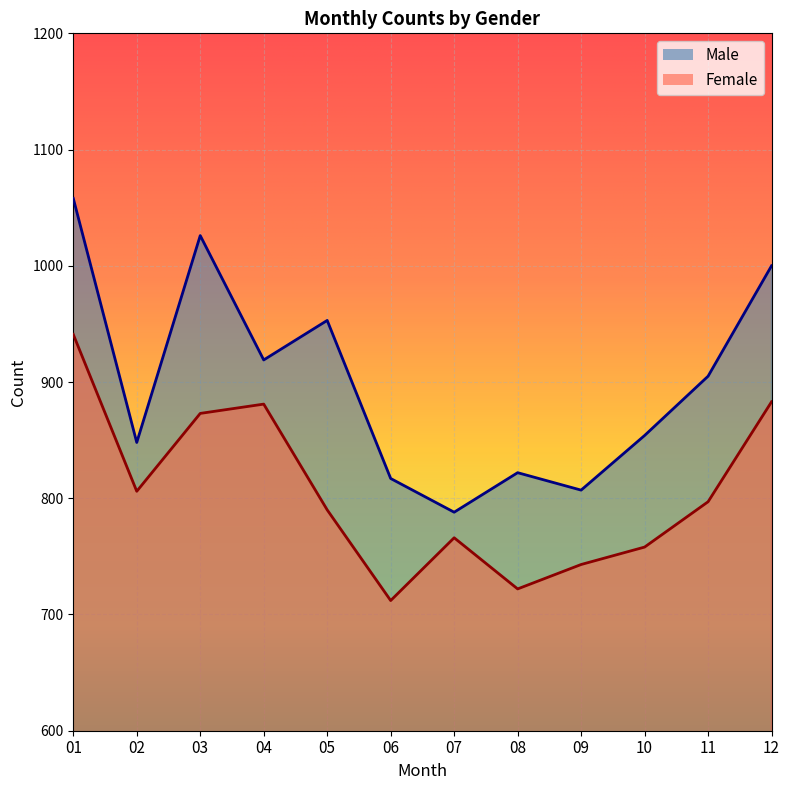

Which category has the lowest value in the Male series?

07